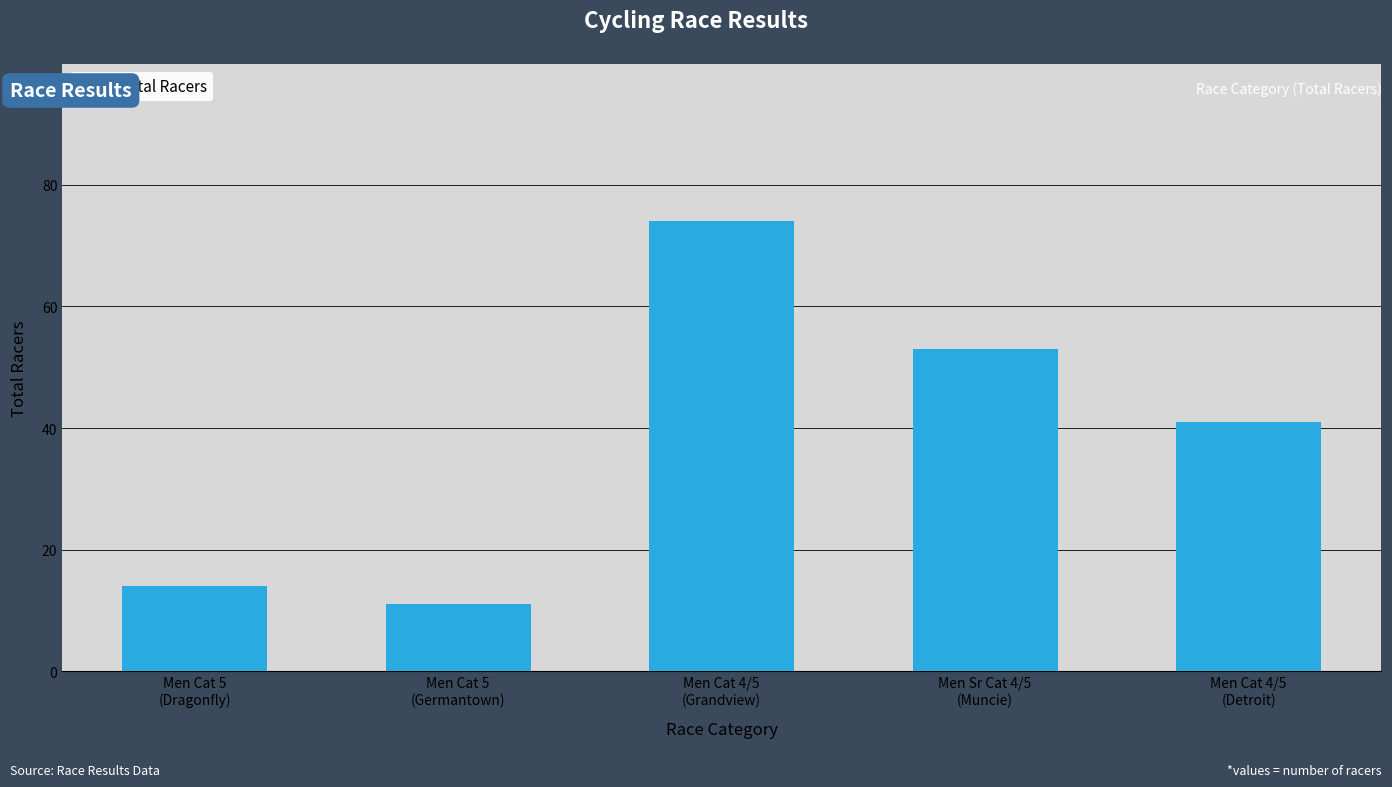

How many data points does each series have?

5